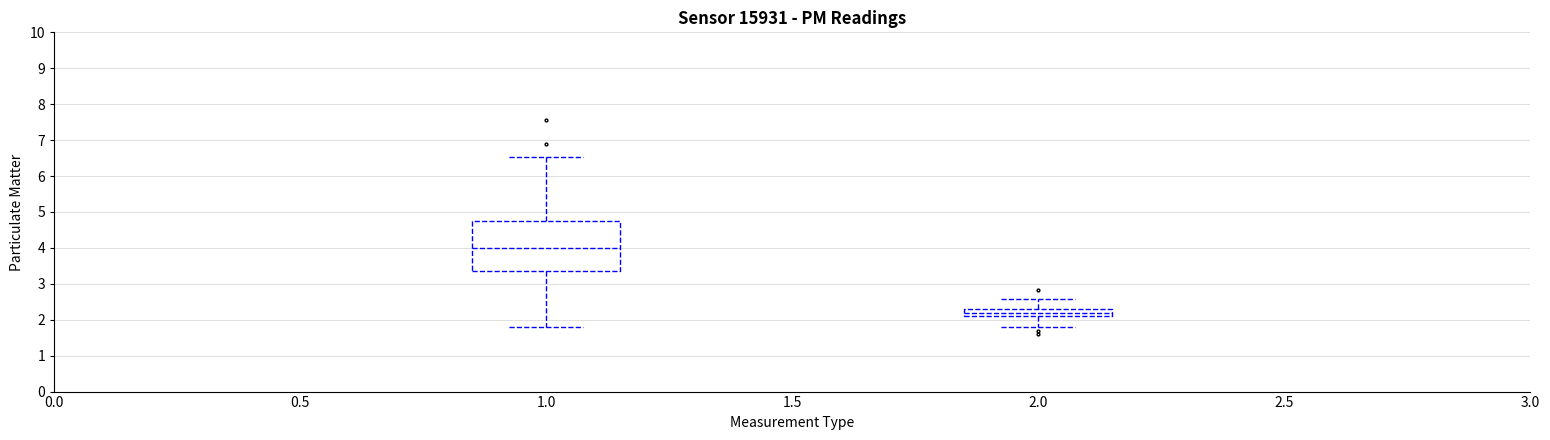

Reading left to right, read every box against the y-axis: the position of its median line, the range the box covers, and the ends of its whiskers. The values are not printed on the chart, so give them approximately, as read against the axis.

1.0: median 4.0, box 3.4 to 4.8, whiskers 1.8 to 6.5
2.0: median 2.2, box 2.1 to 2.3, whiskers 1.8 to 2.6